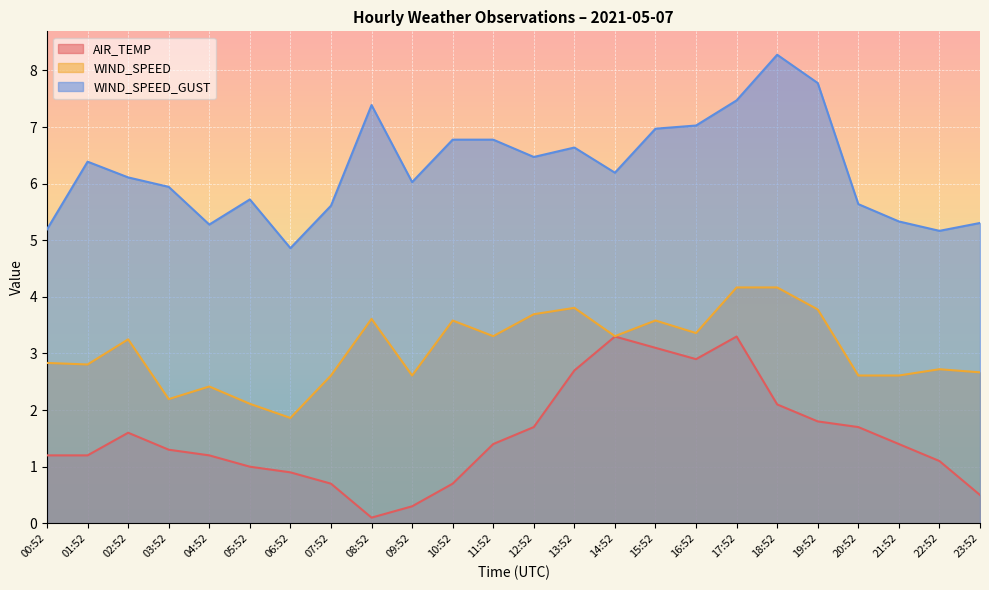

What is the minimum value for WIND_SPEED_GUST?

4.9